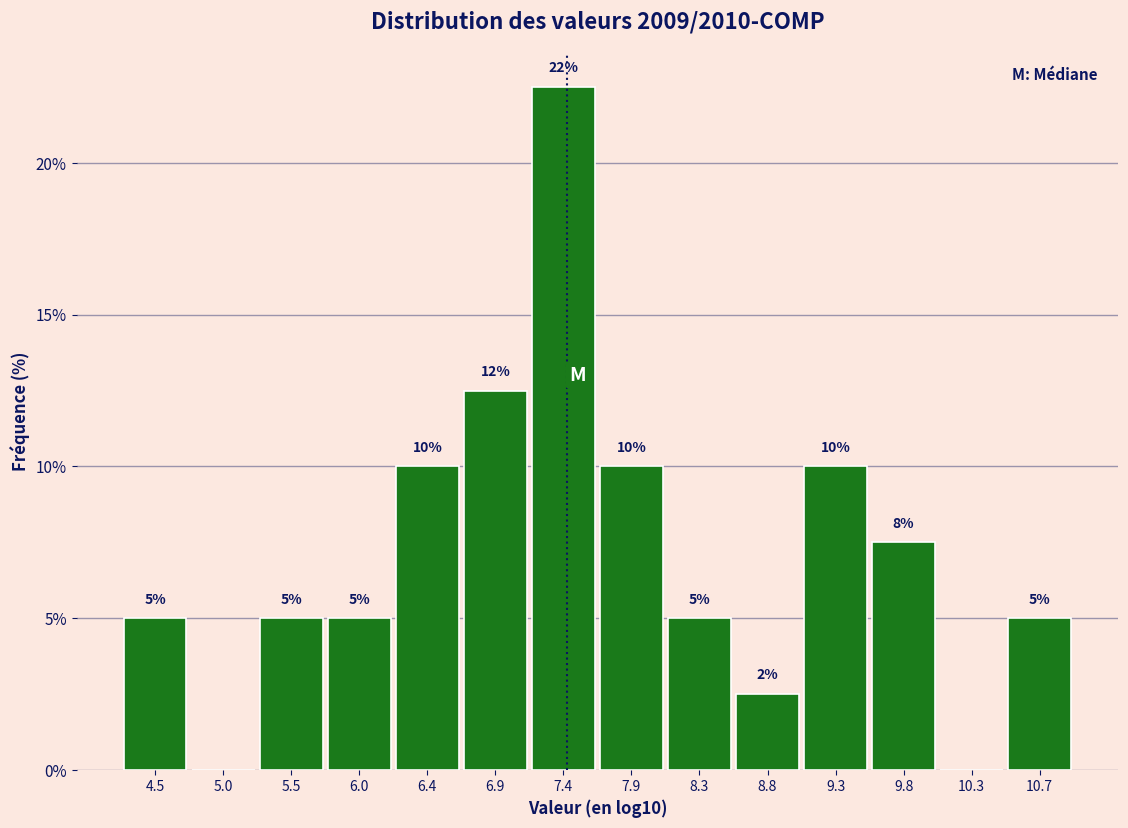

Over which range of the x-axis is the bar tallest?

7.15 to 7.65